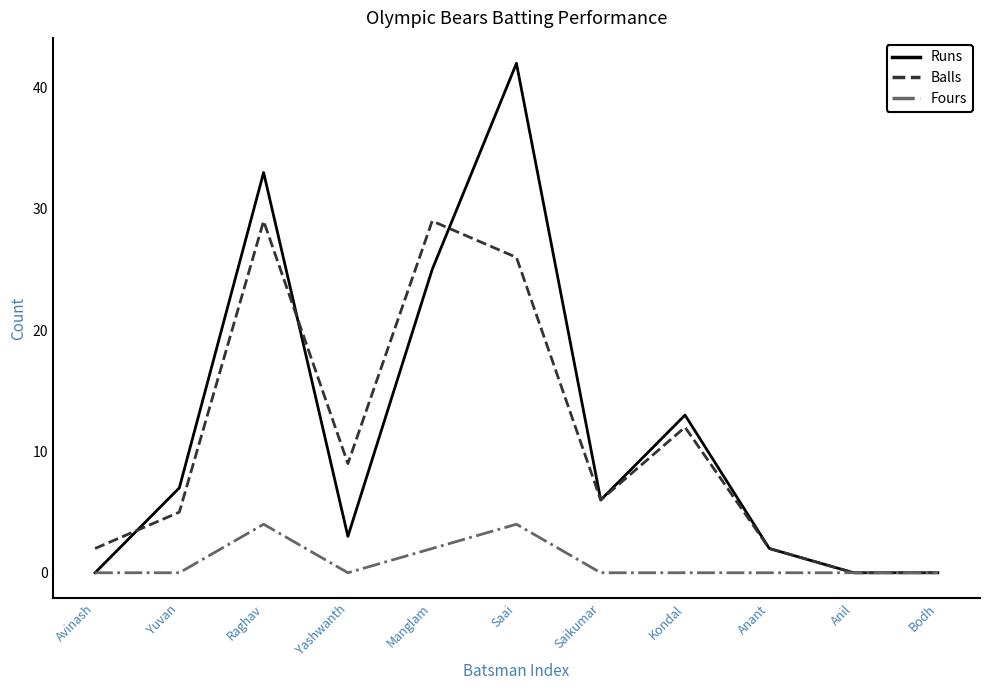

What position from the right is Yashwanth?

8